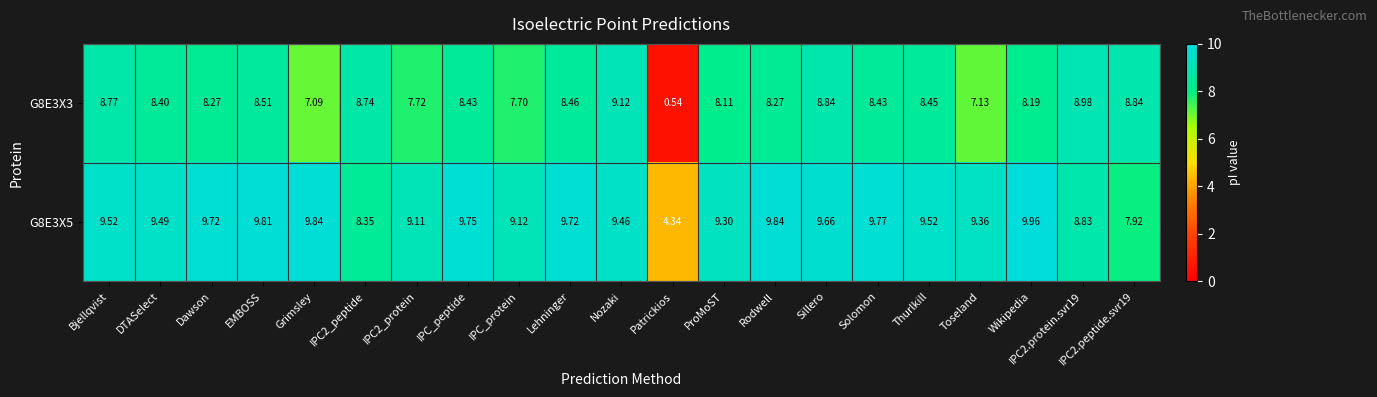

At which category is the sum across all series the highest?

Nozaki